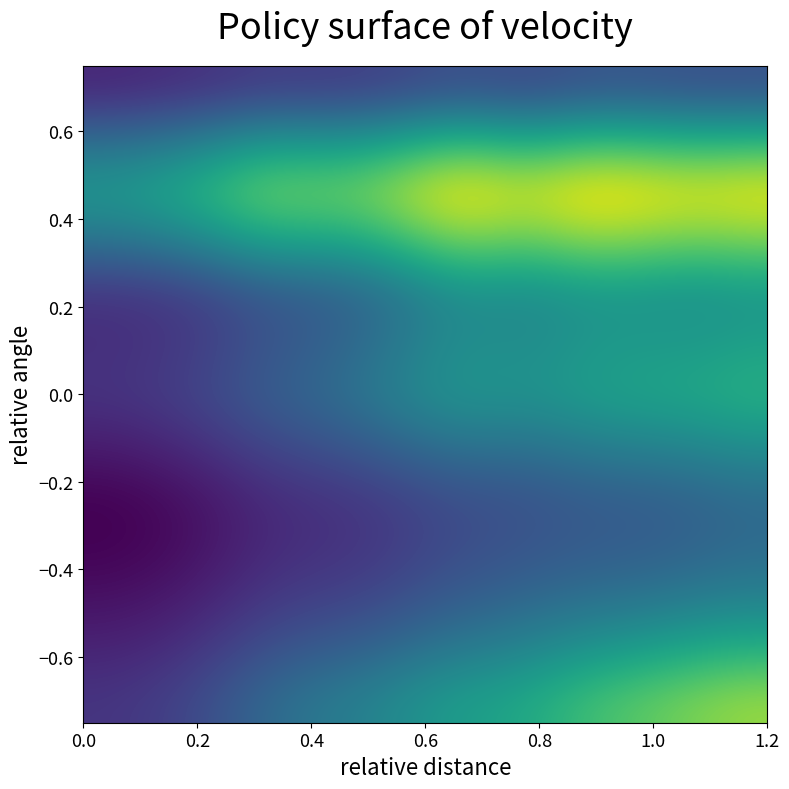

What is the greatest value displayed?

206296.2